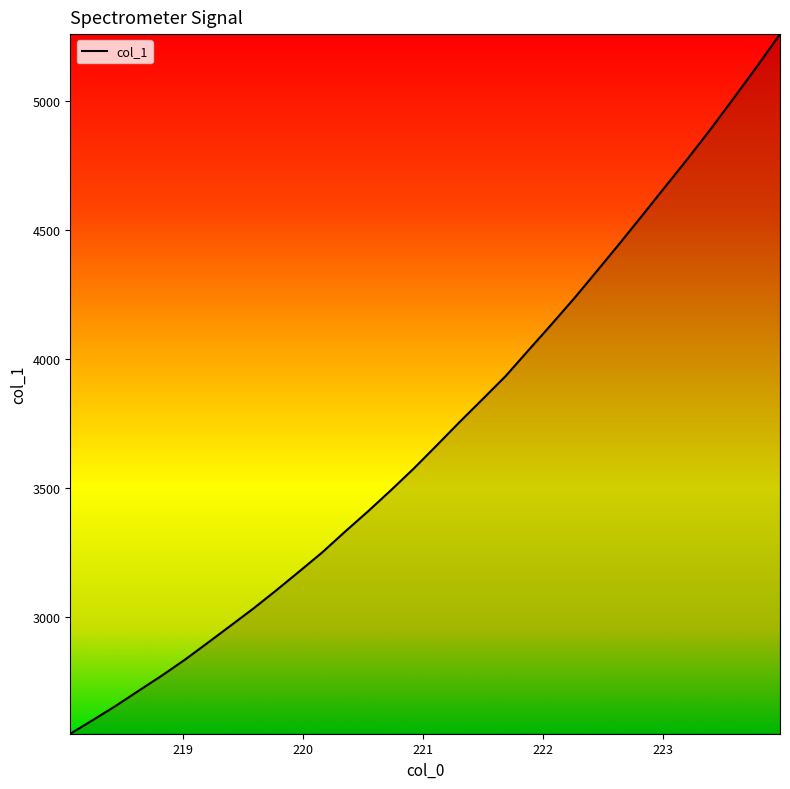

What is the difference between the maximum and minimum values?

2712.5